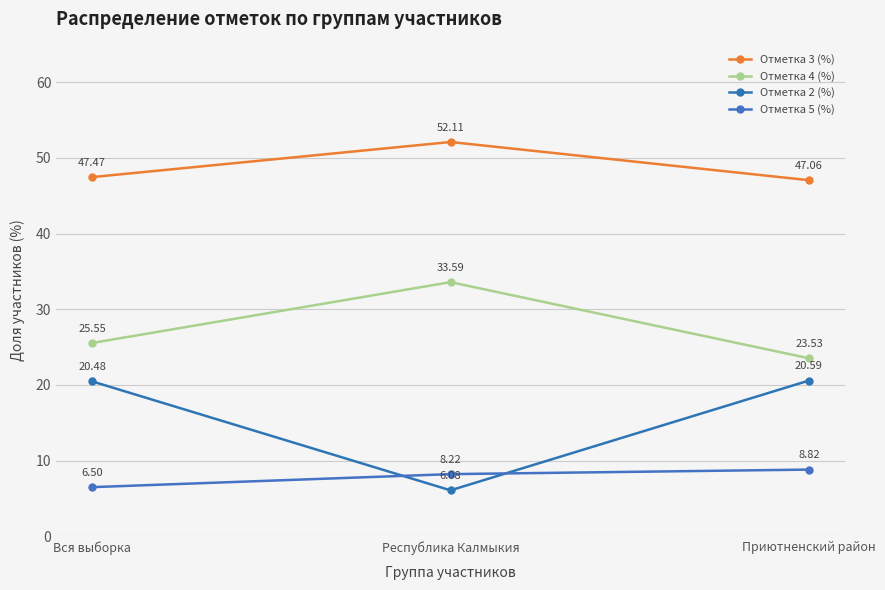

Count the number of categories in the chart.

3